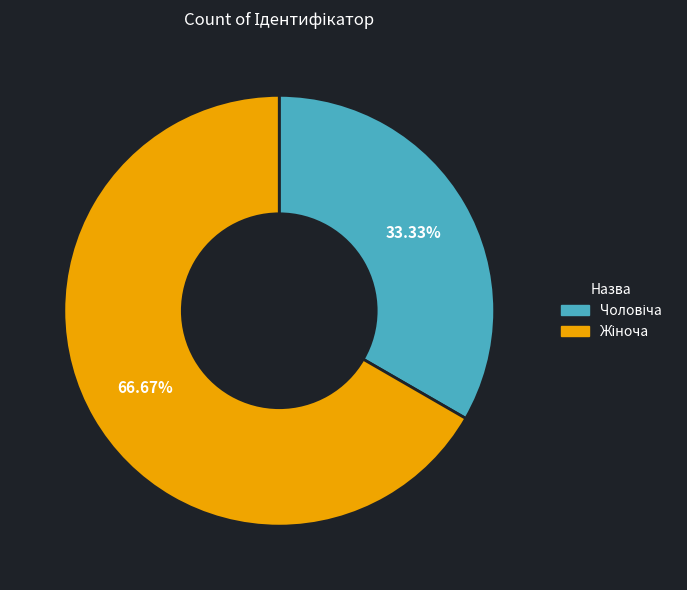

Does any single category account for the majority?

Yes